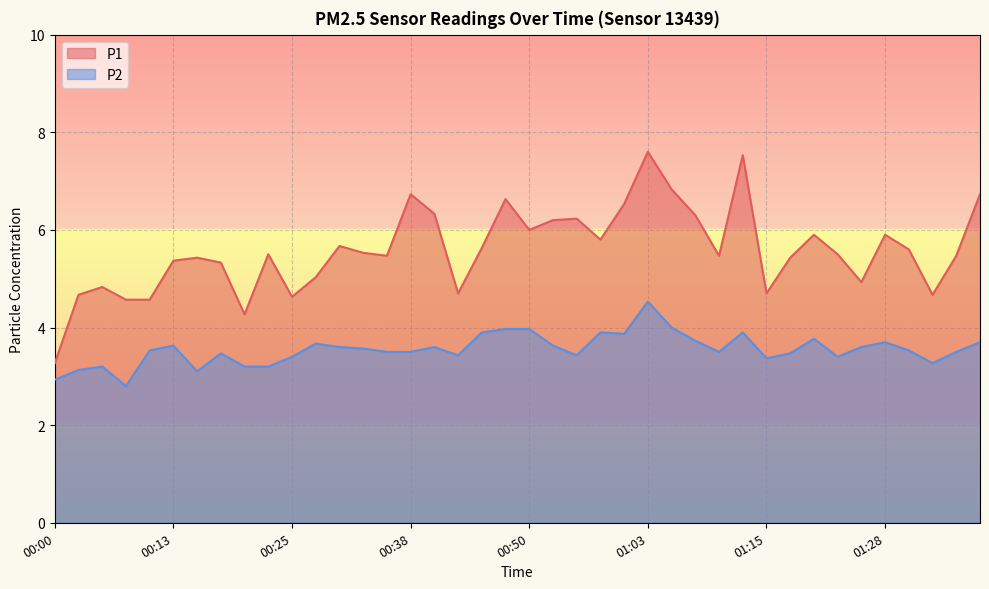

What is the difference between the second highest and second lowest values in the P1 series?

3.3